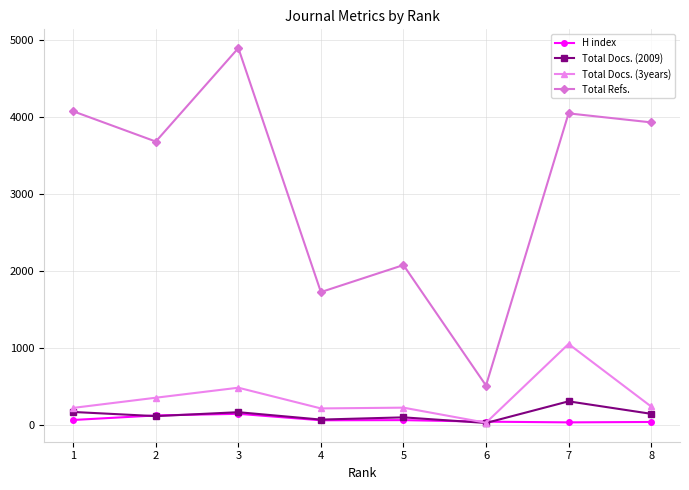

Where does the Total Docs. (3years) series first go above 237?

2